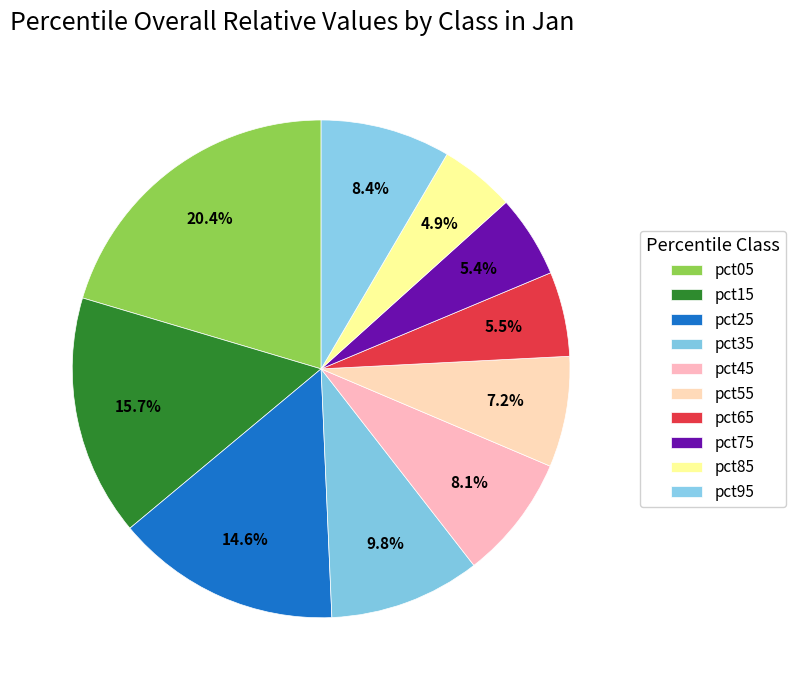

How many slices are in this pie chart?

10